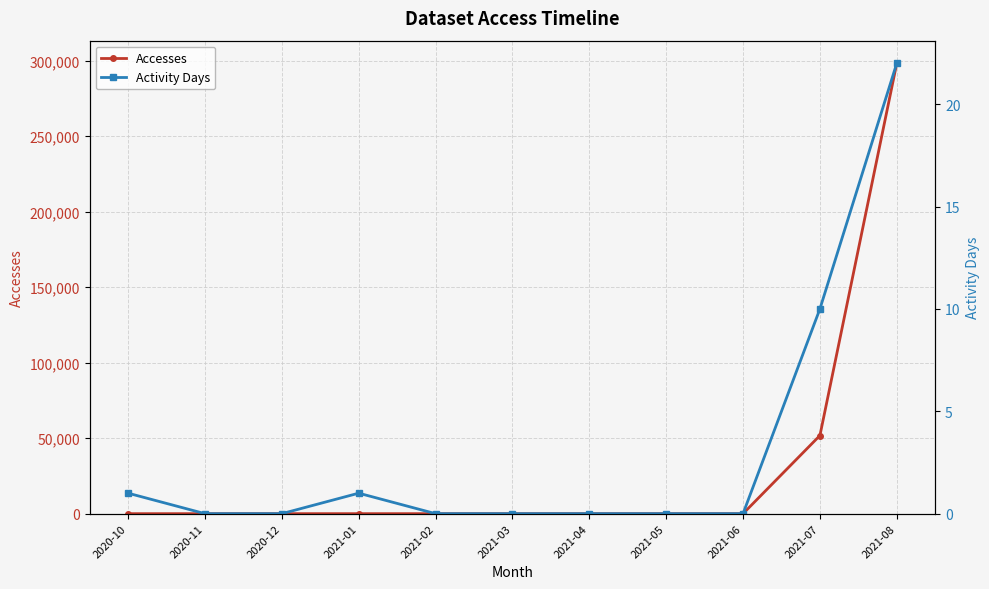

Where is the first local maximum for Activity Days?

2021-01